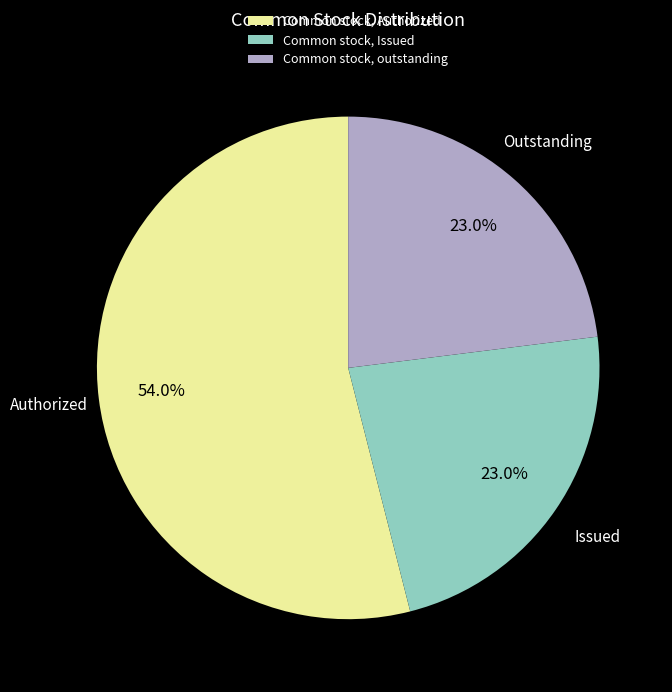

How much of the chart is everything except Common stock, outstanding?

77.0%